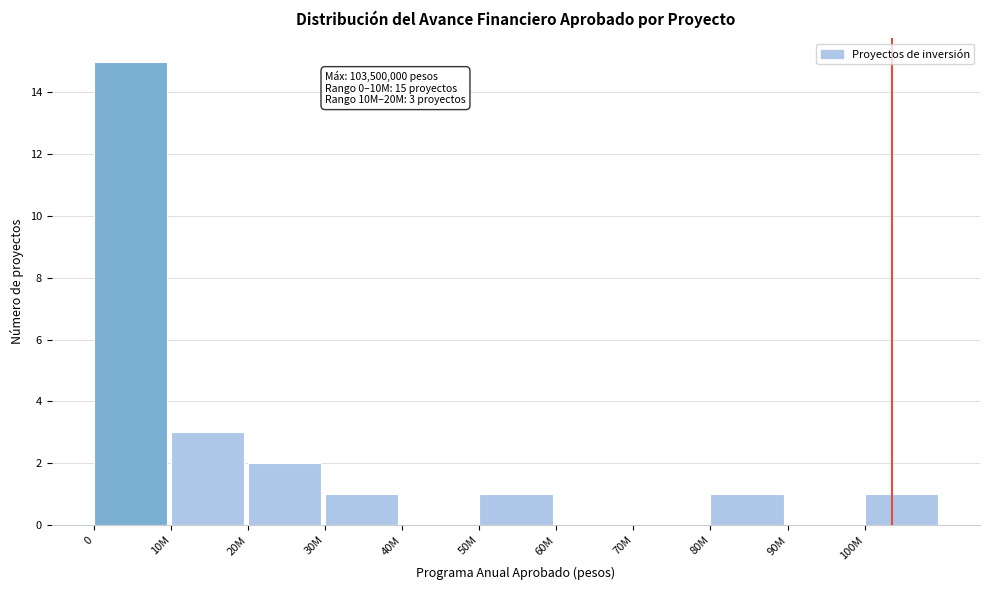

Reading left to right, extract all data points from this chart.

0=15	10M=3	20M=2	30M=1	40M=0	50M=1	60M=0	70M=0	80M=1	90M=0	100M=1